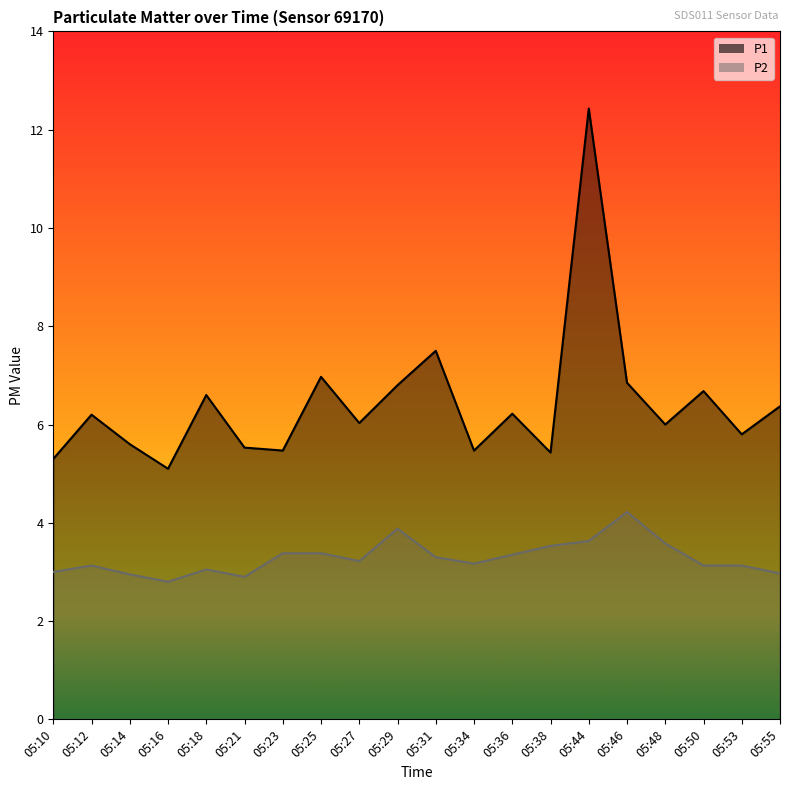

Reading left to right, what are all the values shown in this chart?

P1: 05:10=5.3	05:12=6.2	05:14=5.6	05:16=5.1	05:18=6.6	05:21=5.5	05:23=5.5	05:25=7.0	05:27=6.0	05:29=6.8	05:31=7.5	05:34=5.5	05:36=6.2	05:38=5.4	05:44=12.4	05:46=6.8	05:48=6.0	05:50=6.7	05:53=5.8	05:55=6.4
P2: 05:10=3.0	05:12=3.1	05:14=3.0	05:16=2.8	05:18=3.0	05:21=2.9	05:23=3.4	05:25=3.4	05:27=3.2	05:29=3.9	05:31=3.3	05:34=3.2	05:36=3.4	05:38=3.5	05:44=3.6	05:46=4.2	05:48=3.6	05:50=3.1	05:53=3.1	05:55=3.0